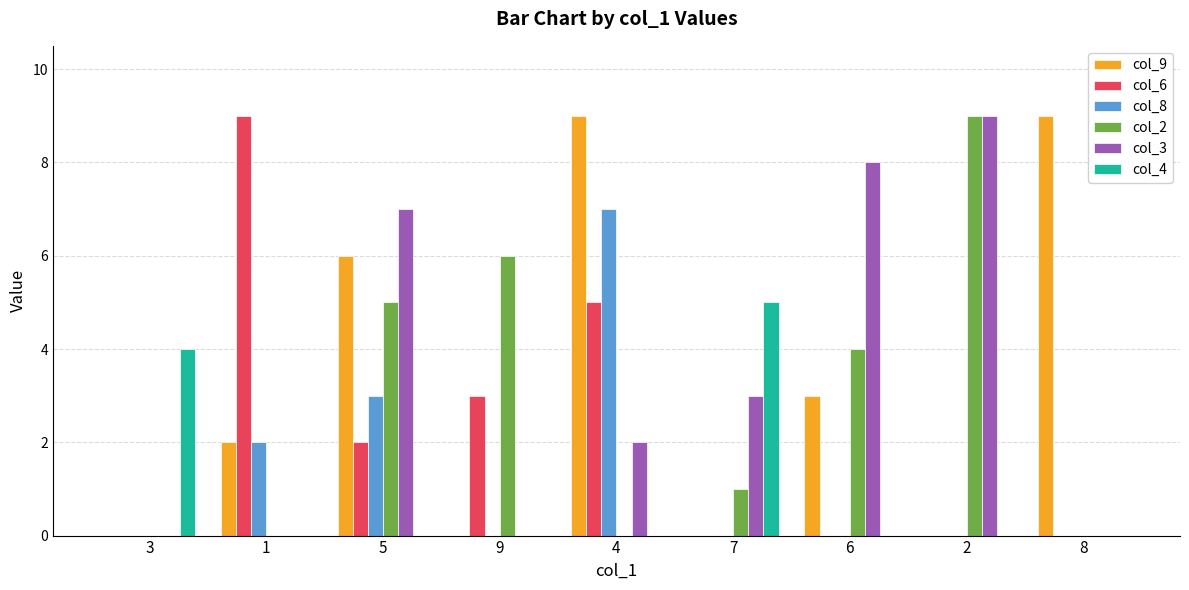

How many series are shown in this chart?

6